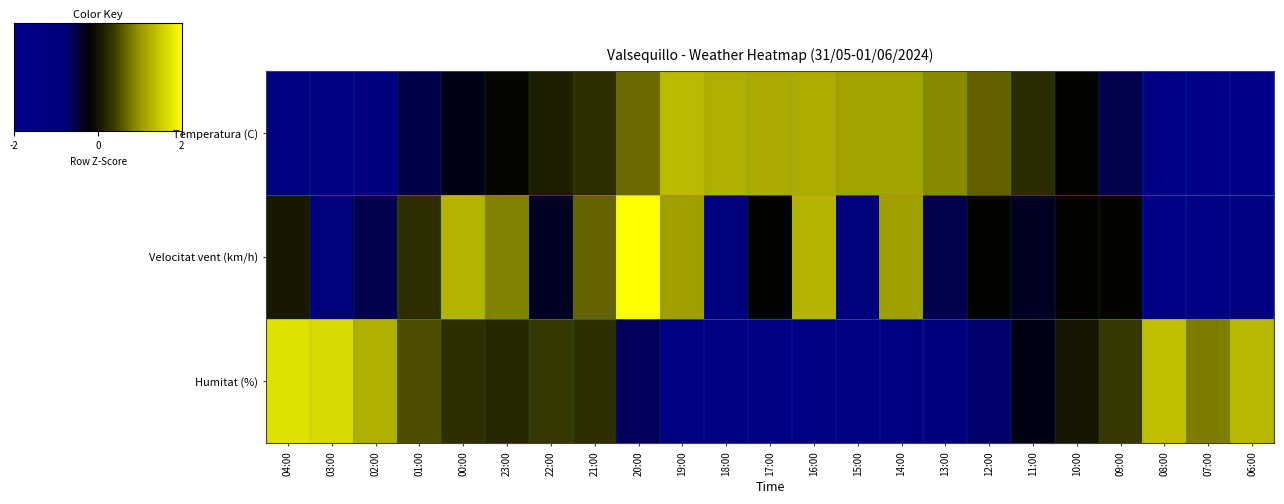

Reading left to right, list all the values displayed in this chart.

Temperatura (C): 04:00=-1.2	03:00=-1.0	02:00=-0.9	01:00=-0.5	00:00=-0.3	23:00=-0.1	22:00=0.1	21:00=0.3	20:00=0.7	19:00=1.3	18:00=1.2	17:00=1.2	16:00=1.2	15:00=1.1	14:00=1.1	13:00=0.9	12:00=0.6	11:00=0.2	10:00=-0.2	09:00=-0.5	08:00=-1.5	07:00=-1.8	06:00=-1.8
Velocitat vent (km/h): 04:00=0.0	03:00=-0.8	02:00=-0.6	01:00=0.2	00:00=1.3	23:00=0.9	22:00=-0.4	21:00=0.7	20:00=2.7	19:00=1.1	18:00=-0.8	17:00=-0.2	16:00=1.3	15:00=-0.8	14:00=1.1	13:00=-0.6	12:00=-0.2	11:00=-0.4	10:00=-0.2	09:00=-0.2	08:00=-1.6	07:00=-1.6	06:00=-1.2
Humitat (%): 04:00=1.7	03:00=1.6	02:00=1.2	01:00=0.5	00:00=0.3	23:00=0.2	22:00=0.3	21:00=0.3	20:00=-0.6	19:00=-1.4	18:00=-1.3	17:00=-1.2	16:00=-1.2	15:00=-1.2	14:00=-1.1	13:00=-0.9	12:00=-0.7	11:00=-0.3	10:00=0.0	09:00=0.3	08:00=1.4	07:00=0.8	06:00=1.3